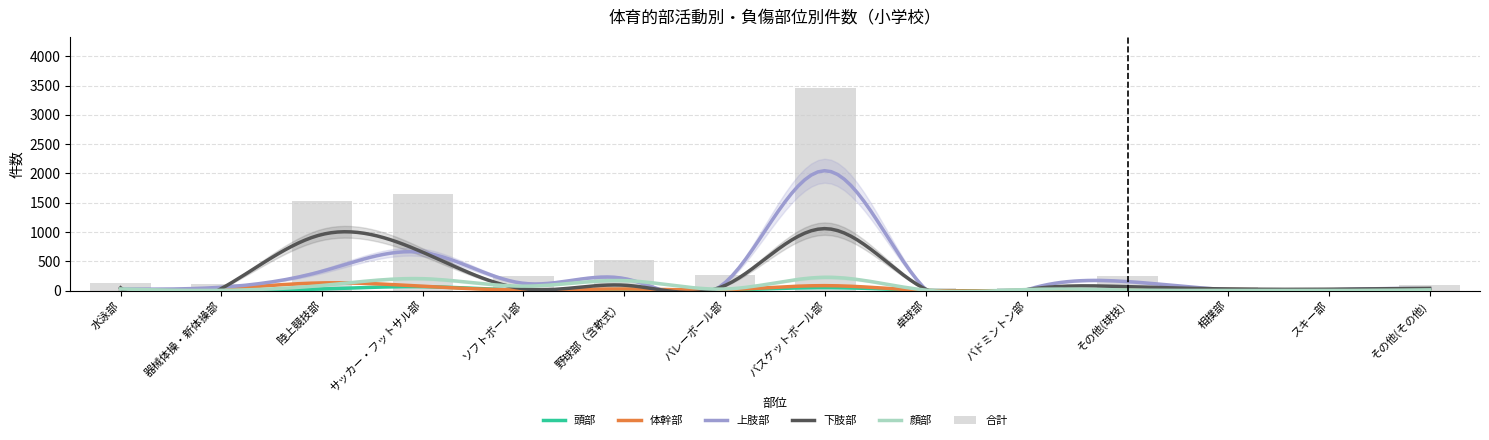

What is the difference between the 合計 values at スキー部 and バレーボール部?

226